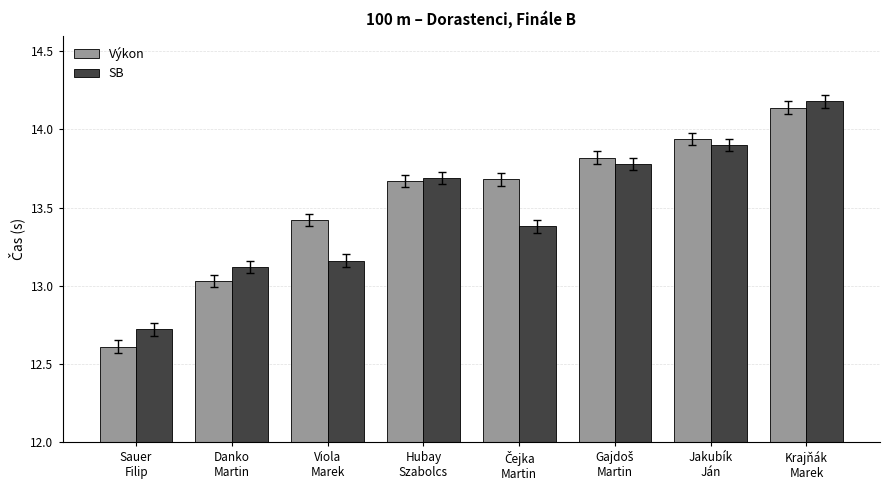

How many series are shown in this chart?

2